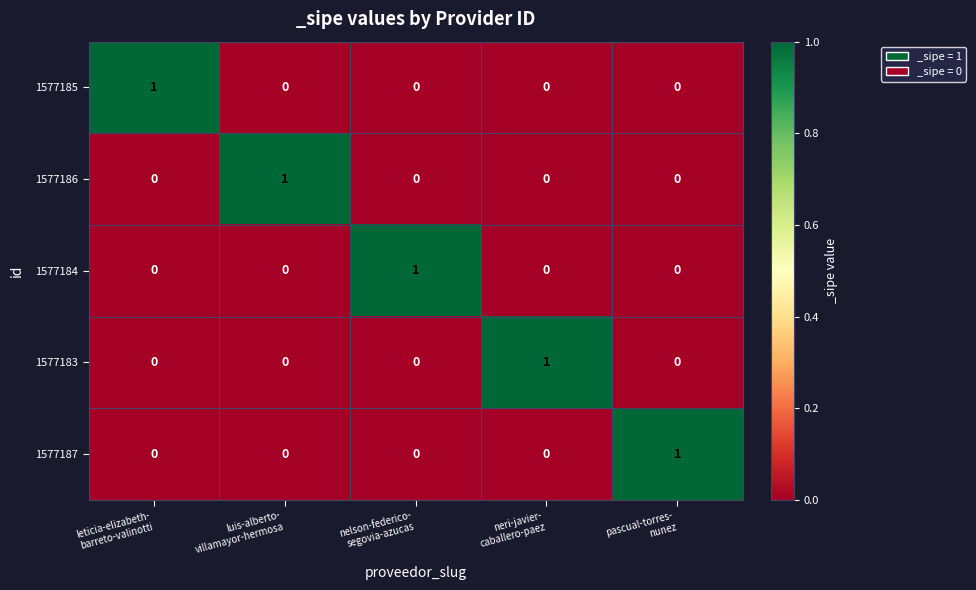

Count the number of categories in the chart.

5